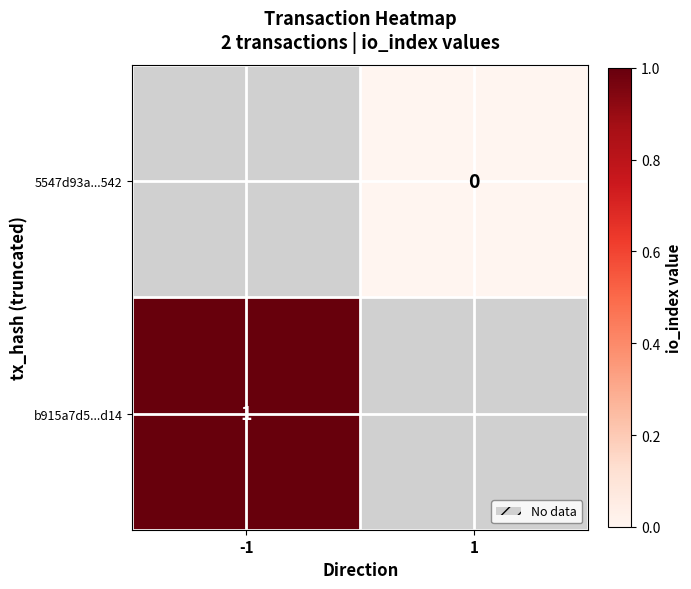

Is the value of 5547d93a...542 at 1 greater than the value of b915a7d5...d14 at -1?

No